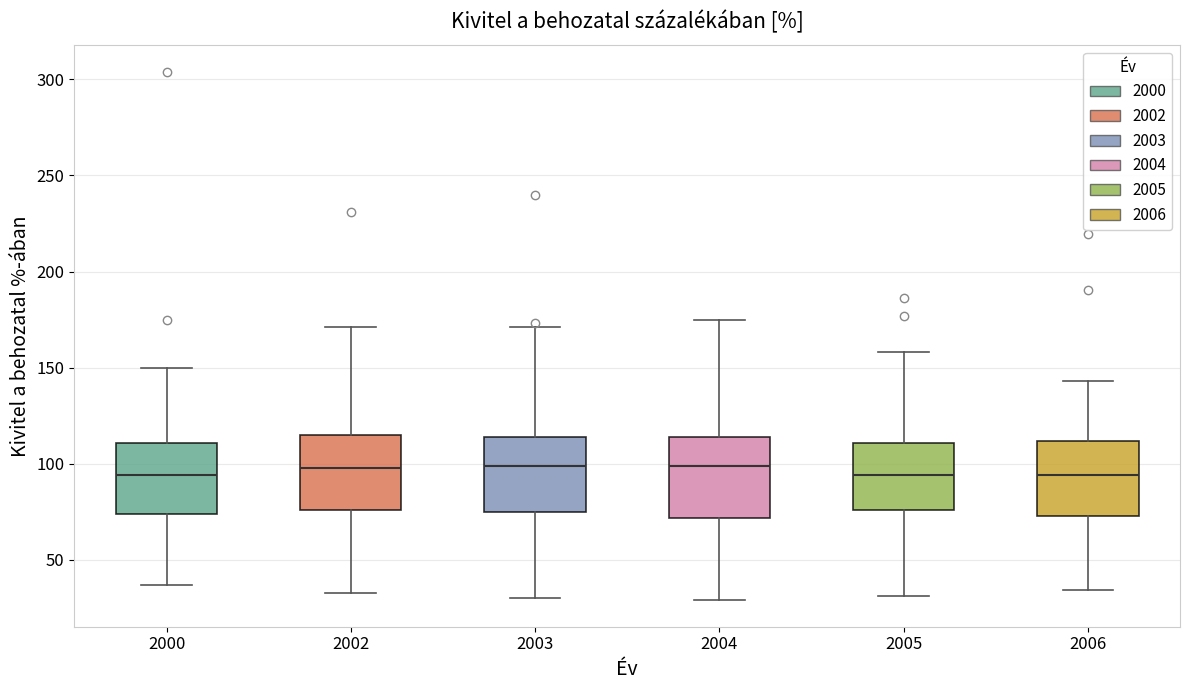

Where is the upper edge of the box at x = 2006 on the y-axis? The values are not printed on the chart, so give them approximately, as read against the axis.

110